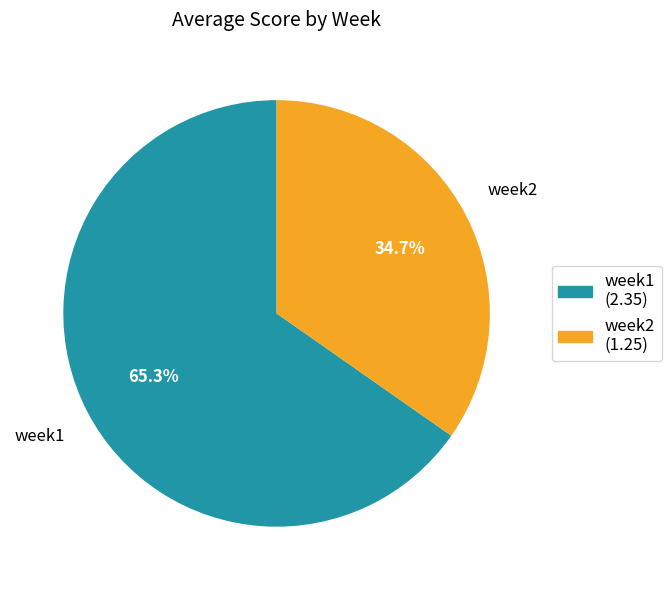

Combined, what portion of the pie is week2 and week1?

100.0%